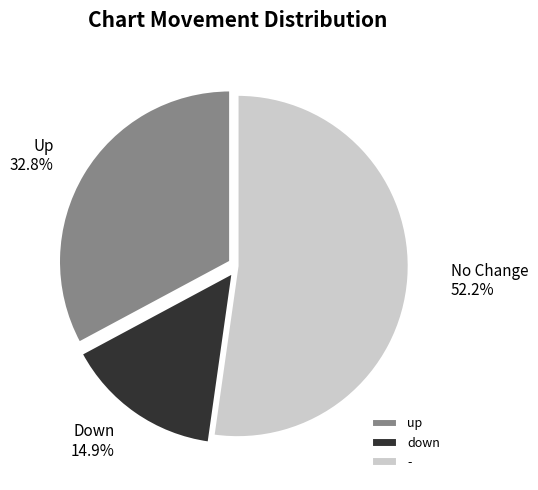

Does - account for over 50% of the chart?

Yes